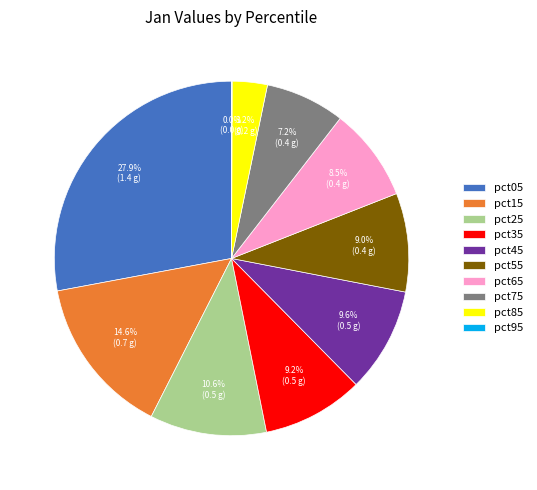

How much of the chart is everything except pct85?

96.8%